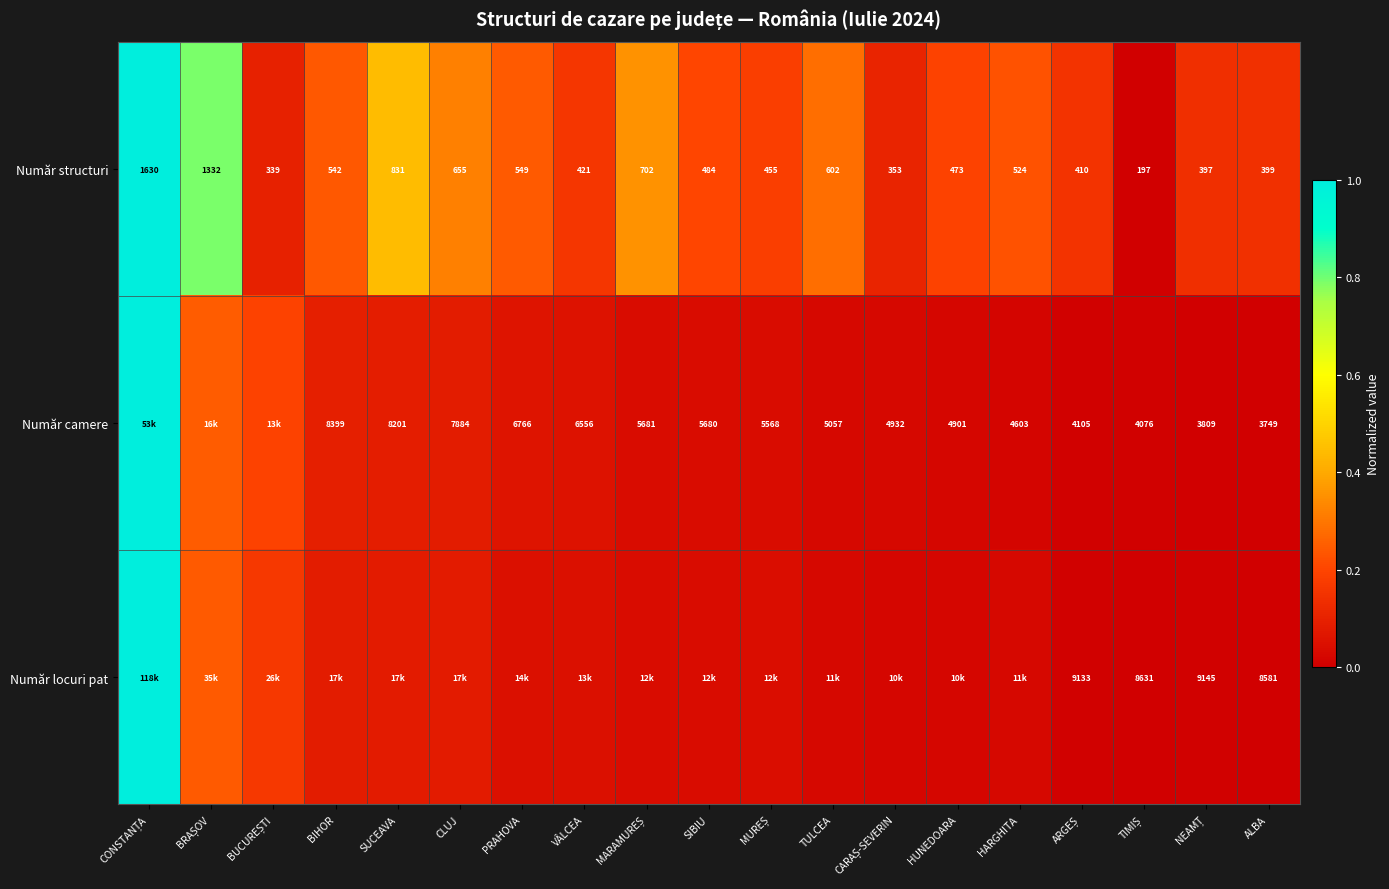

At which category is the sum across all series the highest?

CONSTANȚA